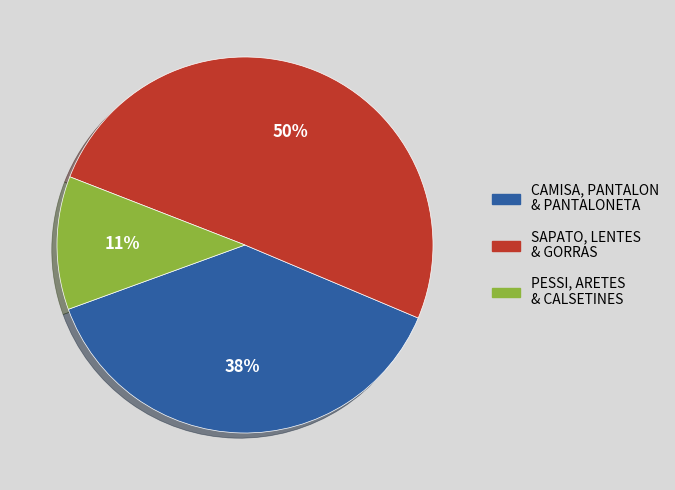

True or false: CAMISA, PANTALON & PANTALONETA accounts for 45% of the total.

False